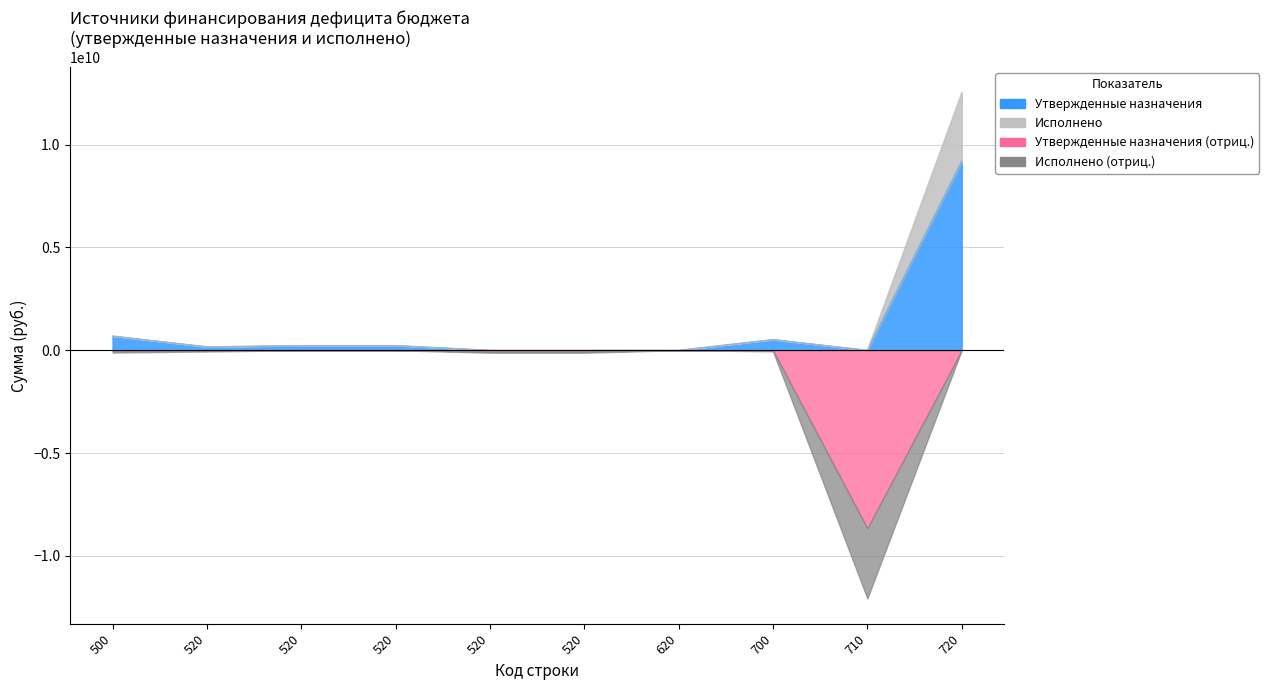

True or false: Утвержденные назначения and Исполнено intersect in this chart.

True